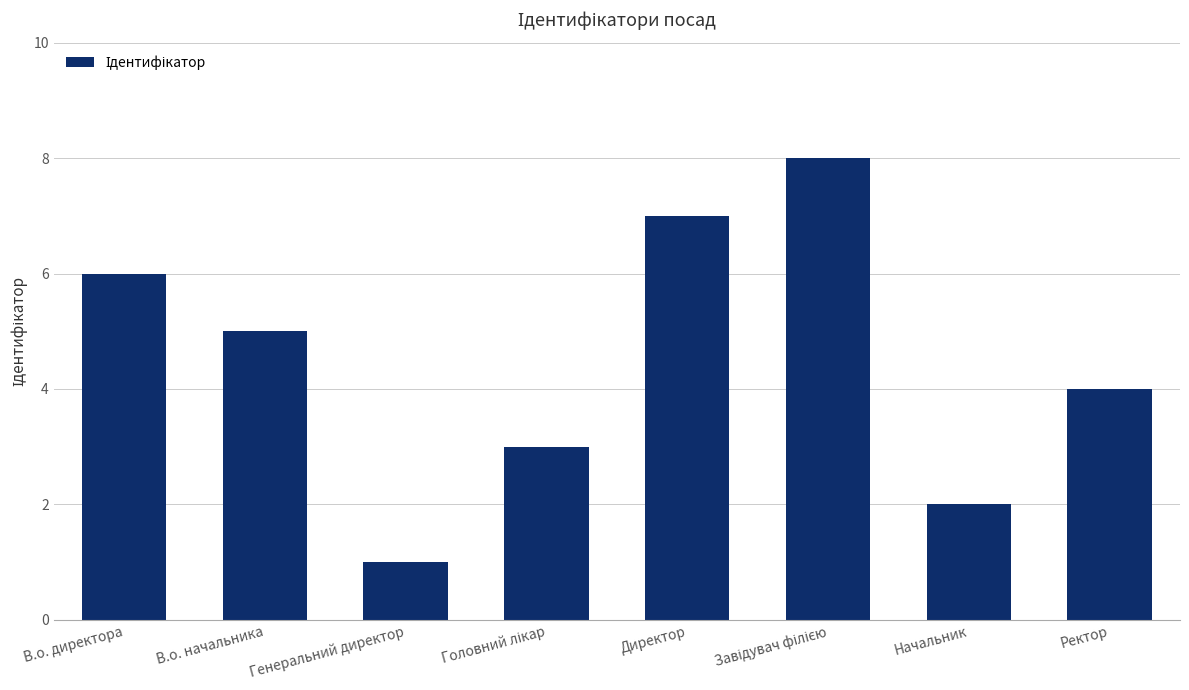

How many bars are there in total?

8